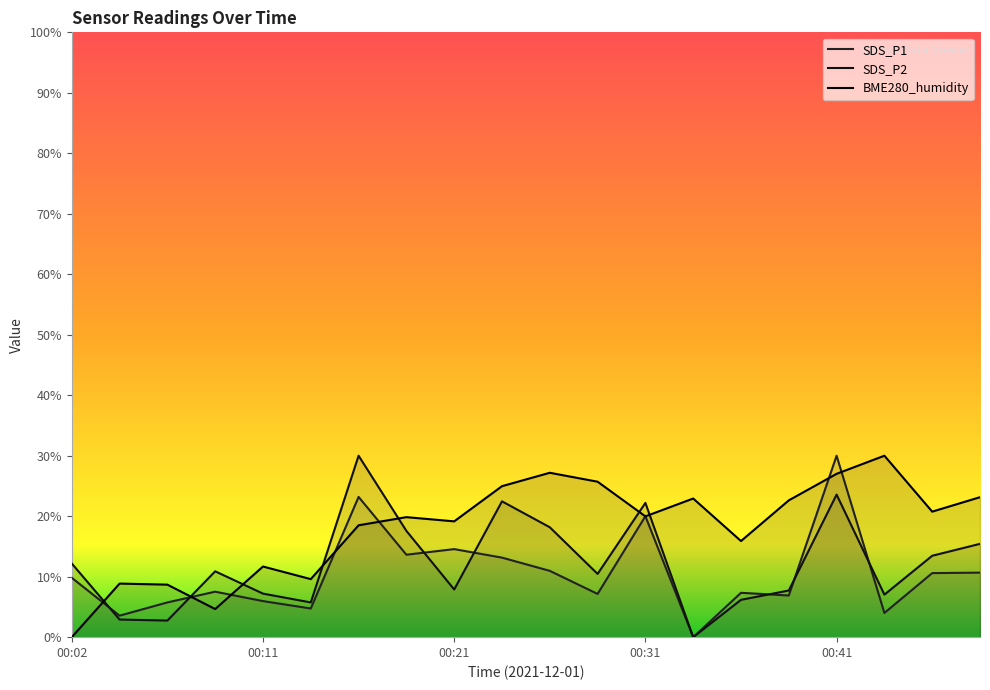

Is the value of SDS_P1 at 00:28 greater than the value of SDS_P2 at 00:46?

No